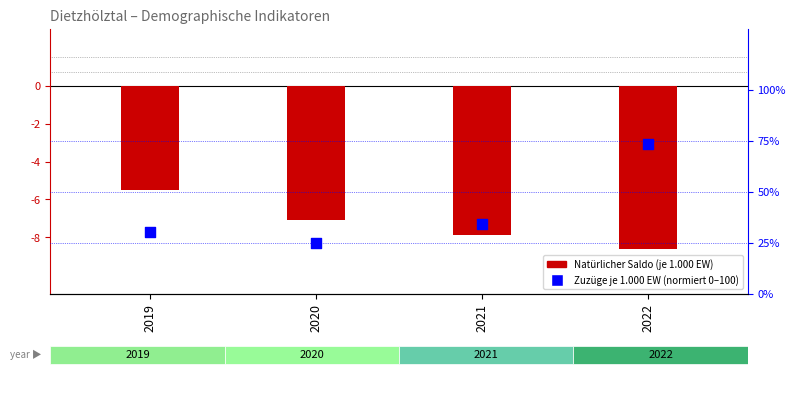

Which series reaches the minimum Y coordinate?

Natürlicher Saldo (je 1.000)